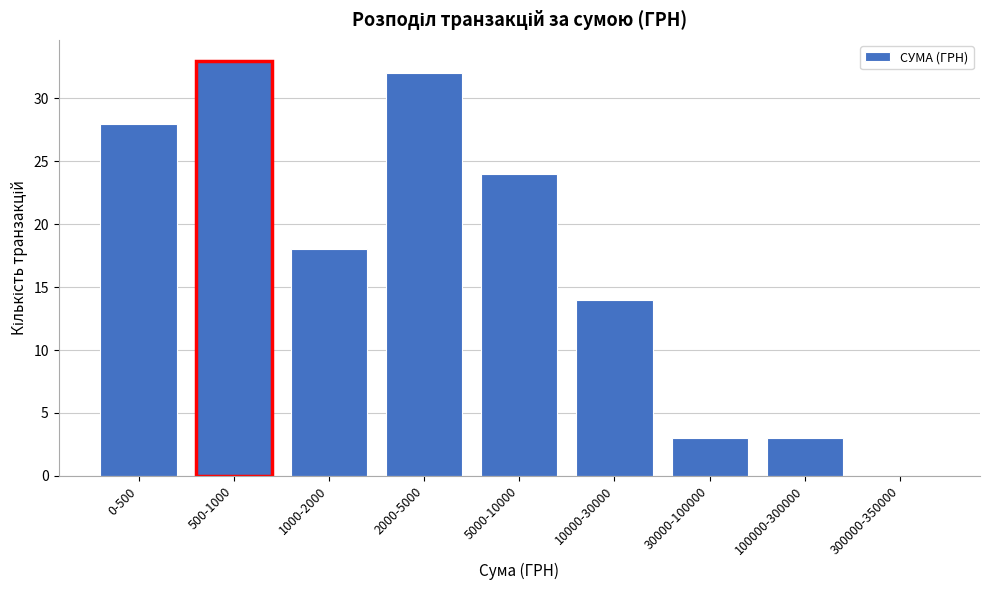

Reading left to right, what are all the values shown in this chart?

0-500=28	500-1000=33	1000-2000=18	2000-5000=32	5000-10000=24	10000-30000=14	30000-100000=3	100000-300000=3	300000-350000=0